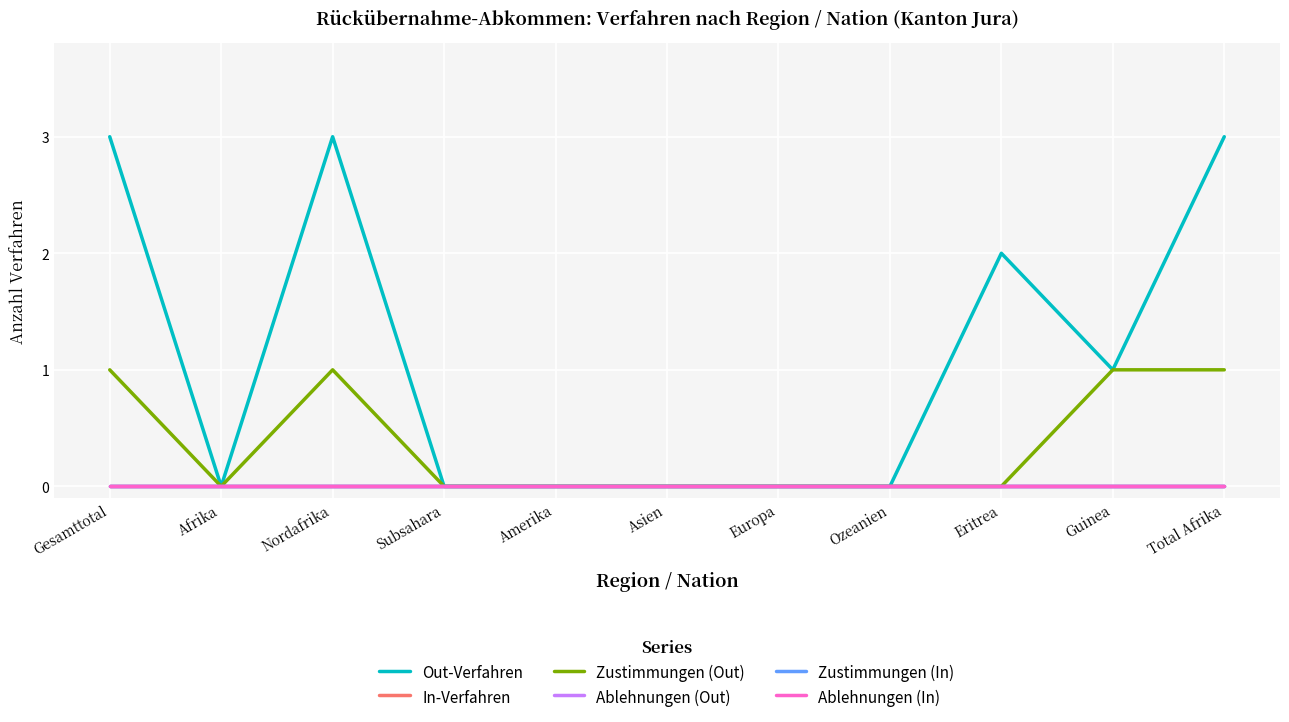

Which label corresponds to the largest value in the chart?

Gesamttotal